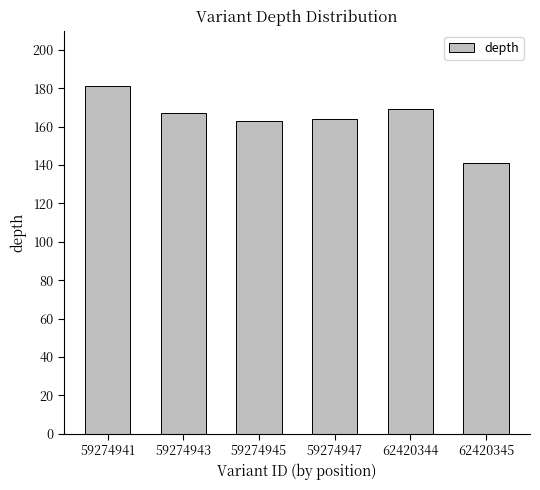

What is the difference between the maximum and second lowest values?

18